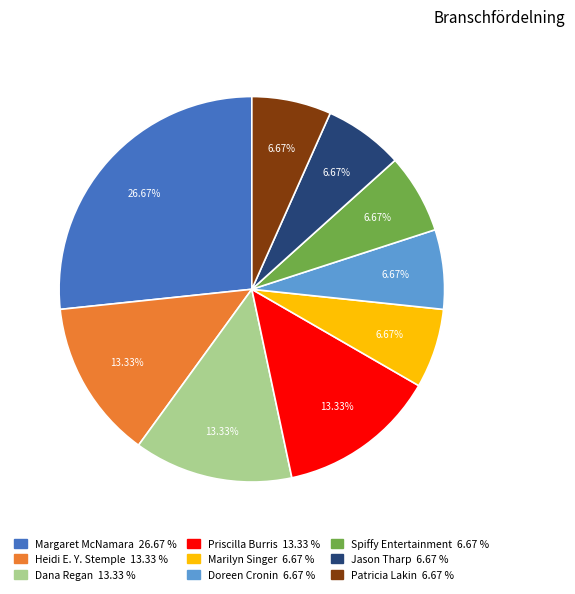

Count the number of slices in the pie.

9